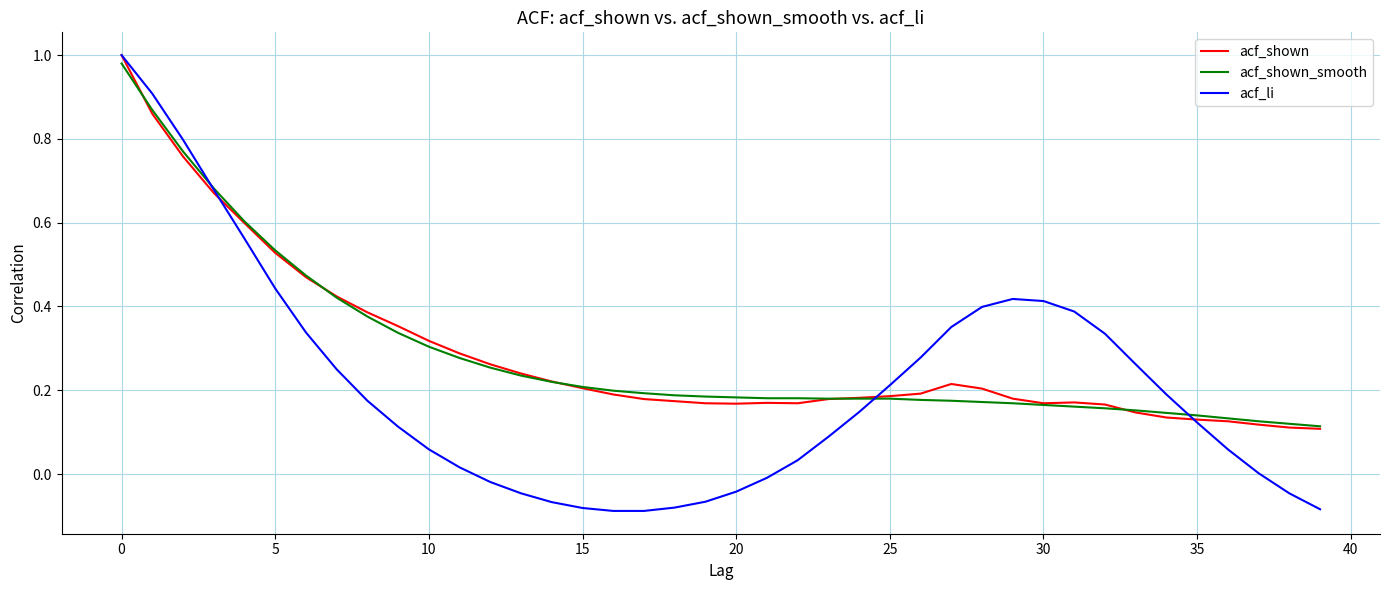

Which series has the largest range (max minus min)?

acf_li